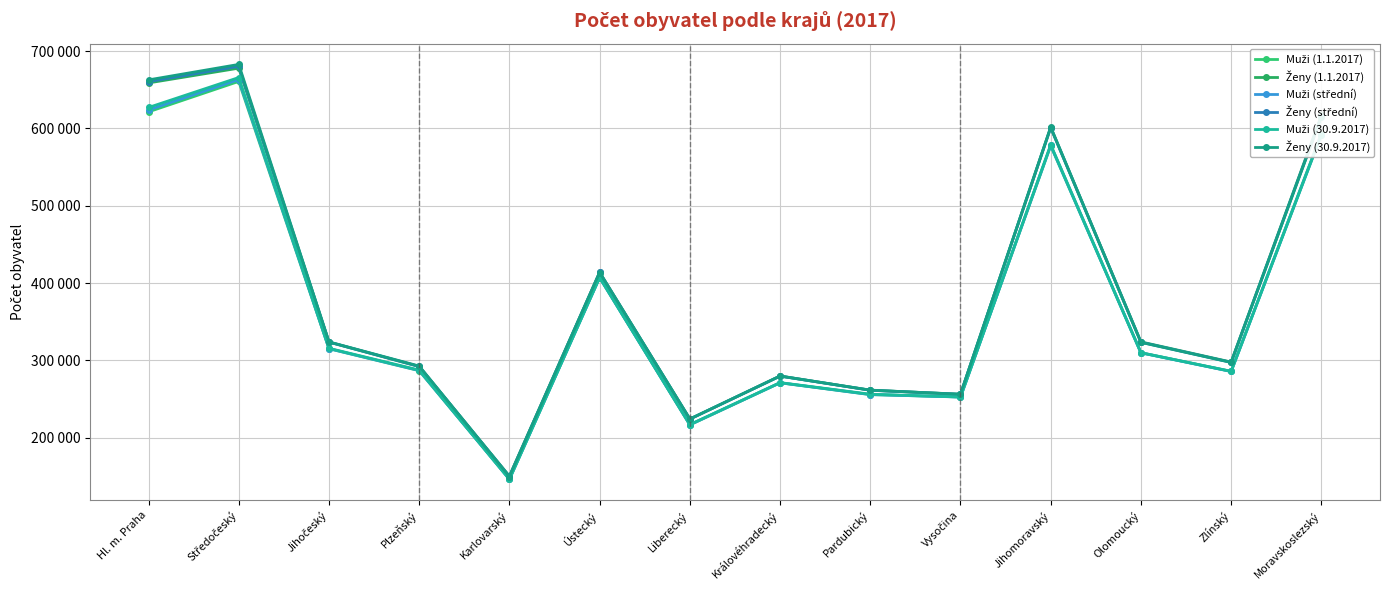

At how many categories does at least one series exceed 335024?

5